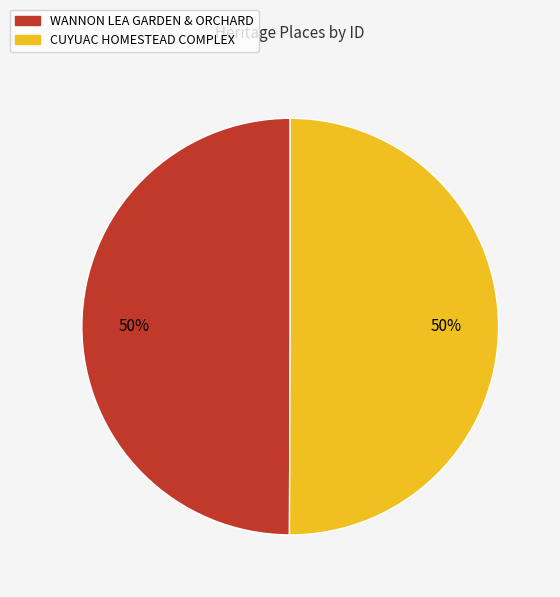

True or false: CUYUAC HOMESTEAD COMPLEX accounts for 59% of the total.

False